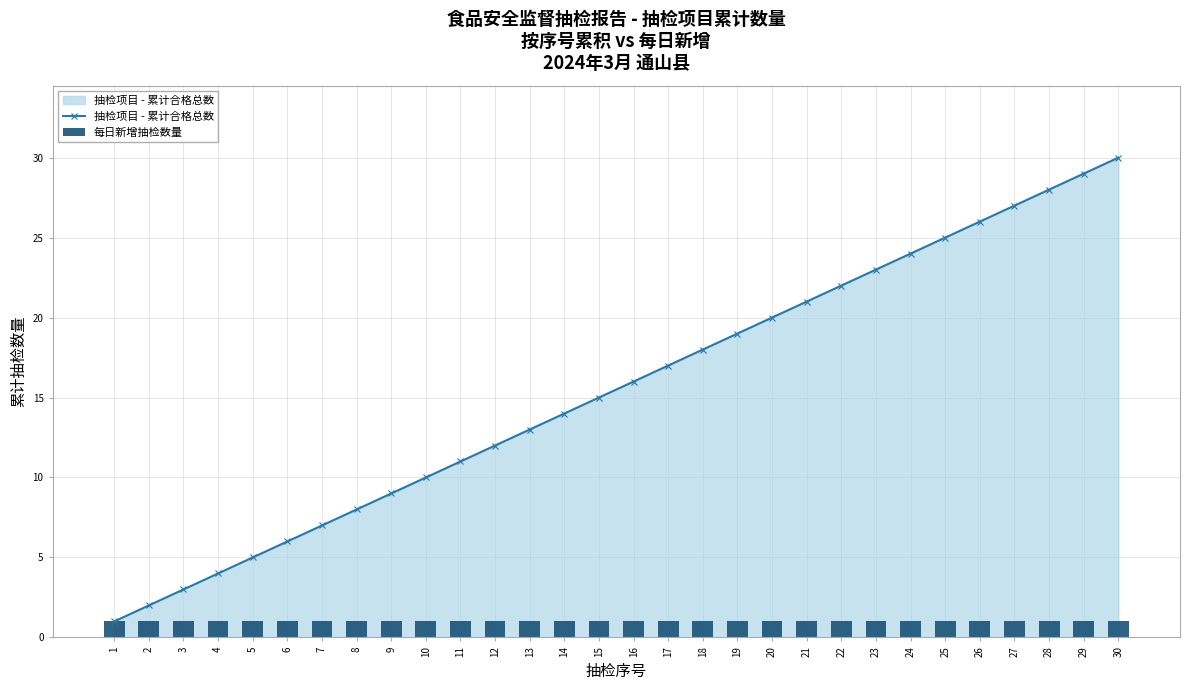

Which has a higher value, 6 or 9?

9